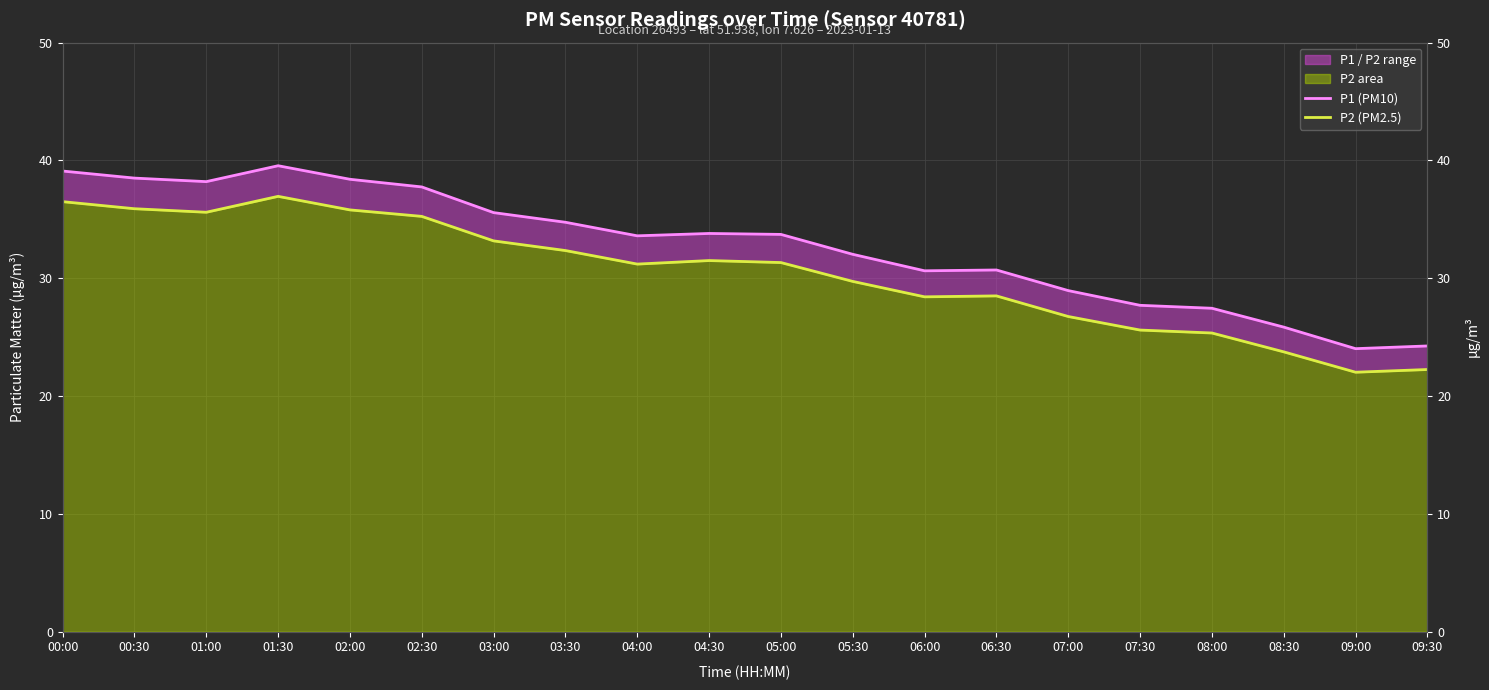

Is the value of P1 (PM10) at 05:30 greater than the value of P2 (PM2.5) at 08:30?

Yes